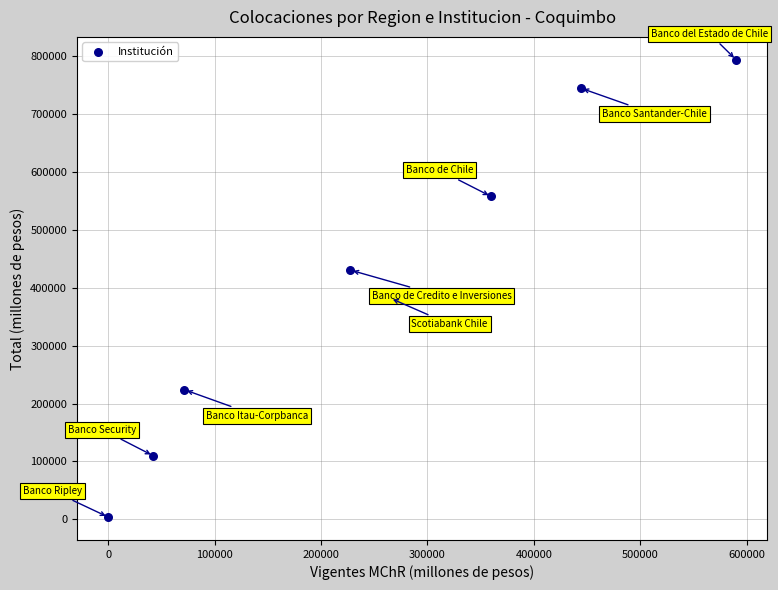

What Y value in the scatter plot is closest to 398874?

382050.2